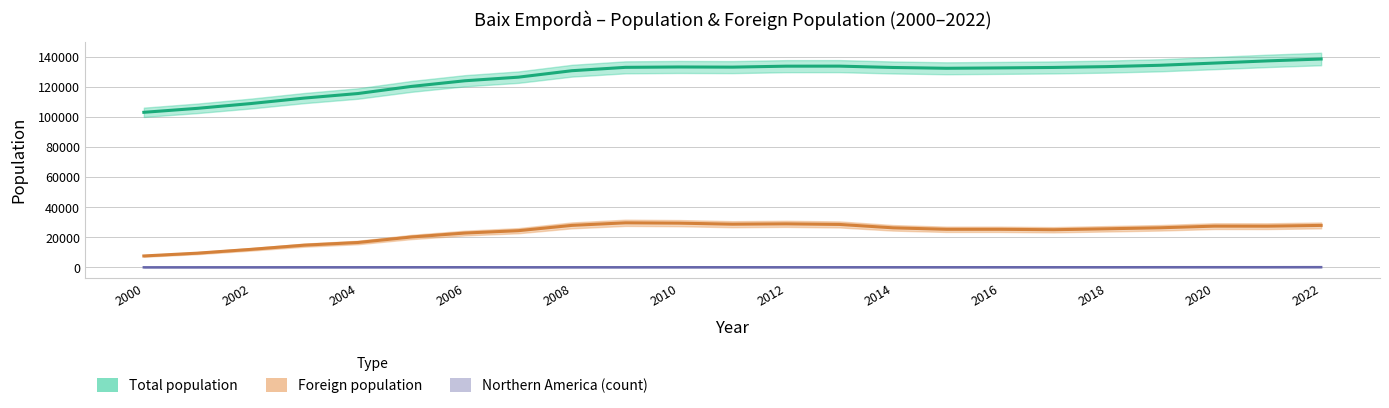

True or false: Foreign population and Northern America (count) cross at least once.

False